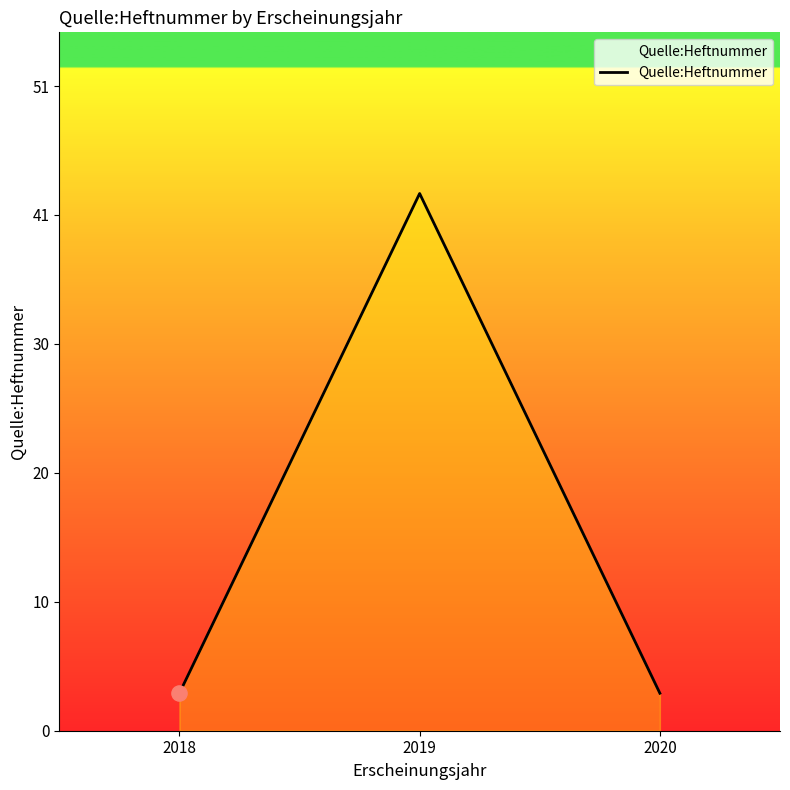

Does the chart have visible grid lines?

No